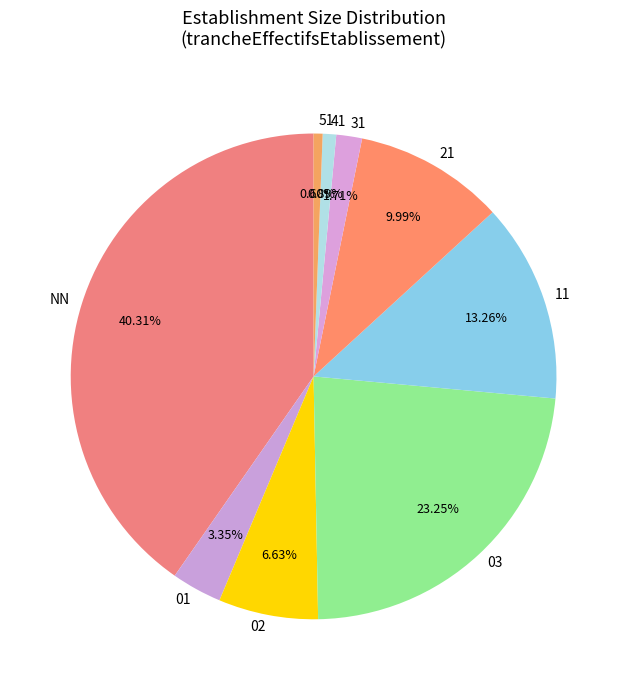

Count the number of slices in the pie.

9